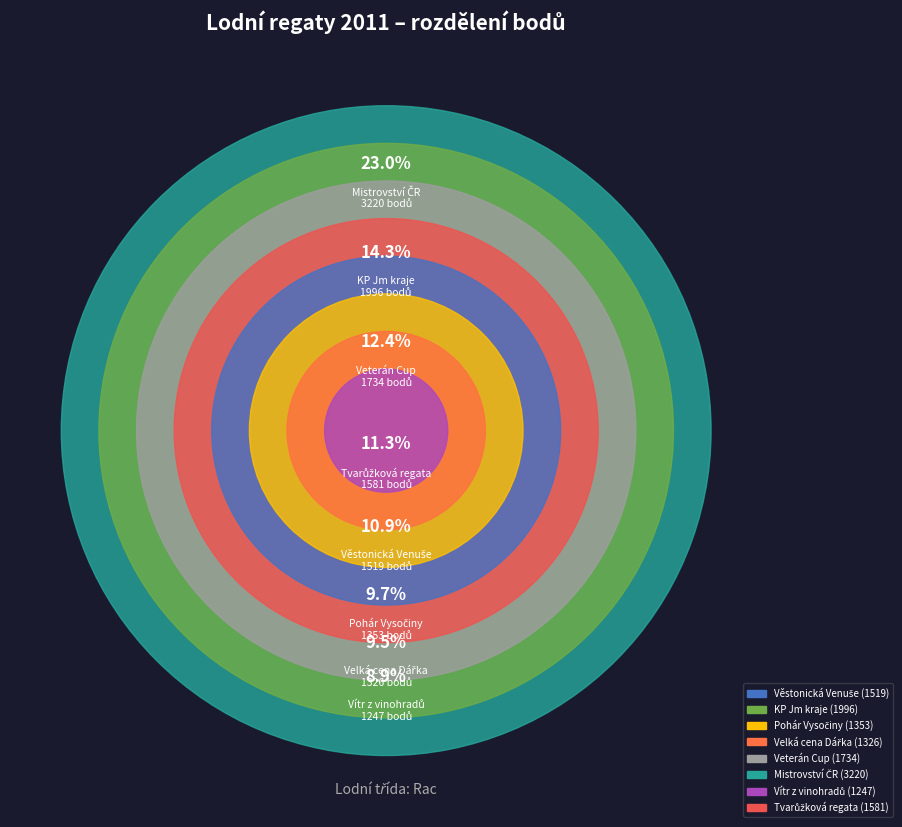

To the nearest percent, what portion does Mistrovství ČR represent?

23%